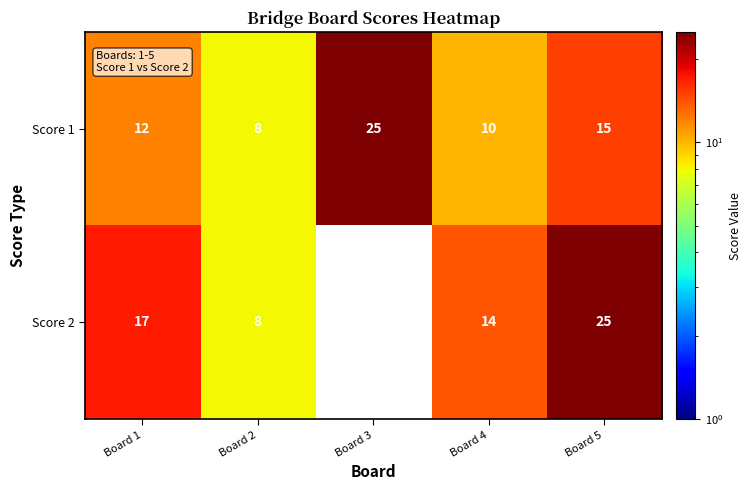

What is the sum of all Score 1 values?

70